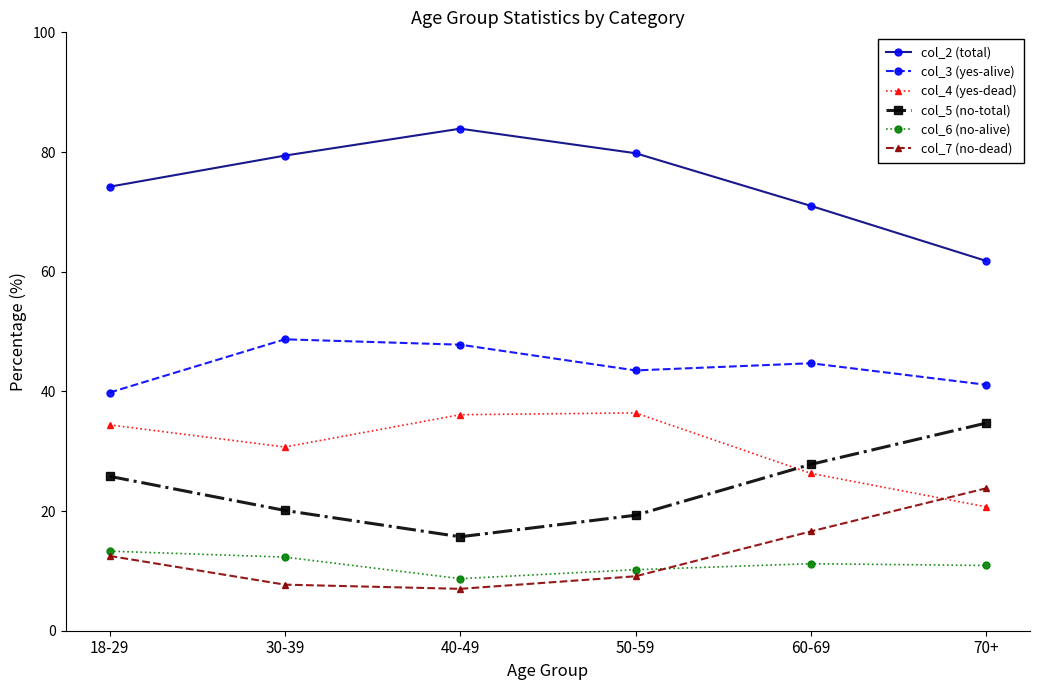

What is the label of the 5th point from the left?

60-69